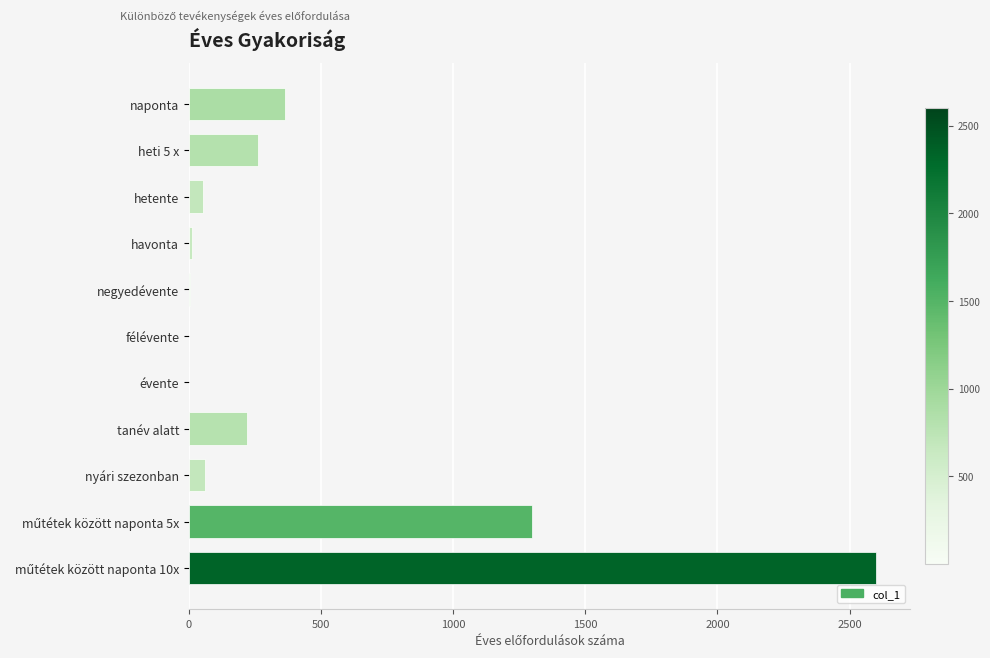

What is the maximum value shown in the chart?

2600